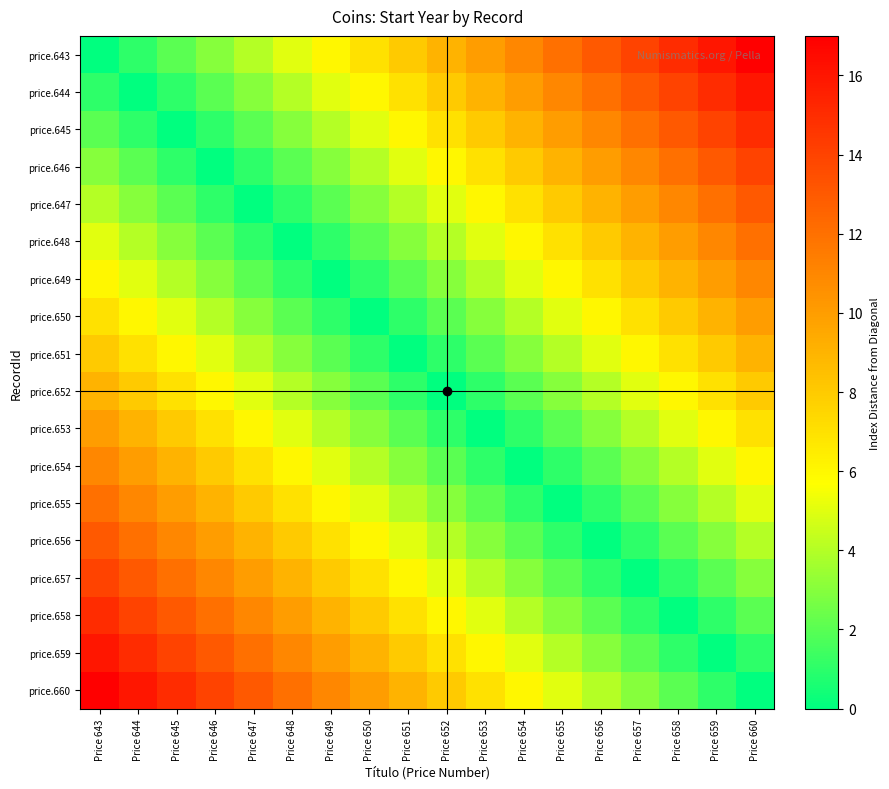

Rank the series at Price 647 from lowest to highest value.

price.647, price.646, price.648, price.645, price.649, price.644, price.650, price.643, price.651, price.652, price.653, price.654, price.655, price.656, price.657, price.658, price.659, price.660